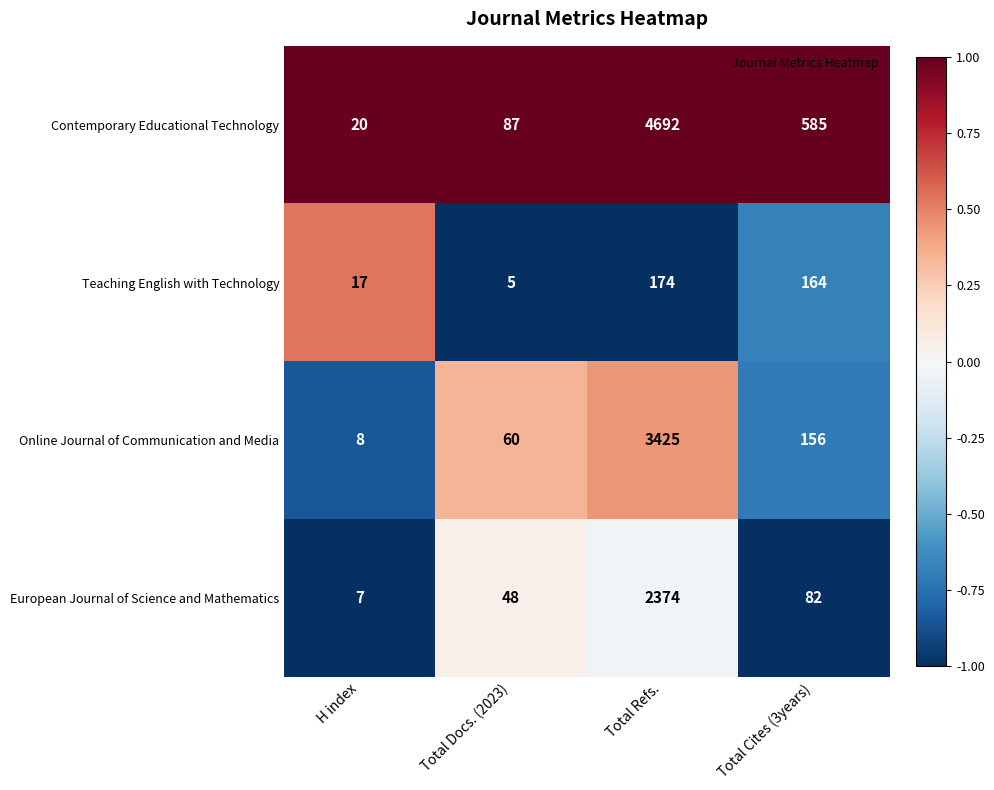

Which series has the widest spread of values?

Contemporary Educational Technology